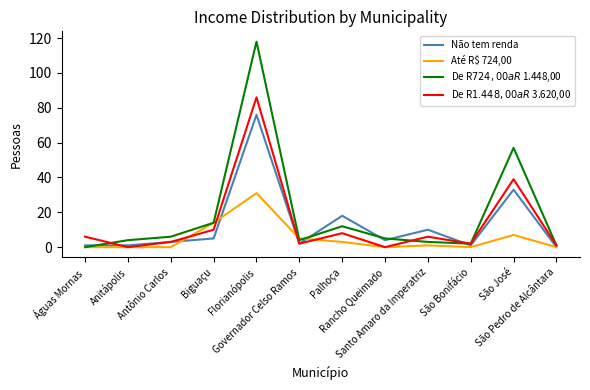

What is the maximum value shown in the chart?

118